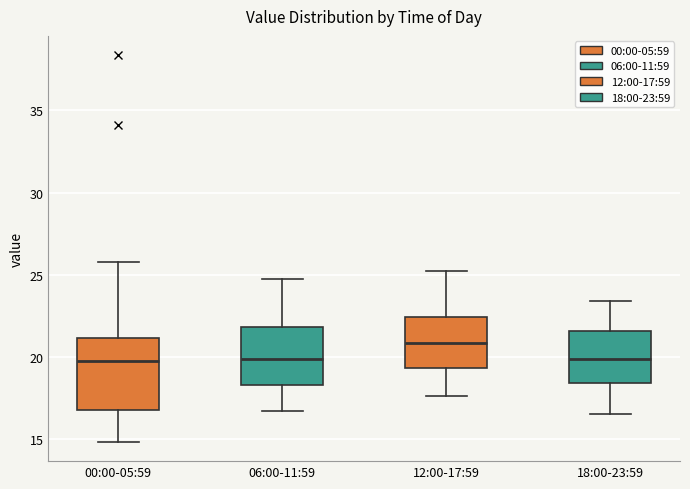

Reading left to right, read every box against the y-axis: the position of its median line, the range the box covers, and the ends of its whiskers. The values are not printed on the chart, so give them approximately, as read against the axis.

00:00-05:59: median 19.5, box 16.5 to 21.0, whiskers 15.0 to 26.0
06:00-11:59: median 20.0, box 18.5 to 22.0, whiskers 16.5 to 24.5
12:00-17:59: median 21.0, box 19.5 to 22.5, whiskers 17.5 to 25.0
18:00-23:59: median 20.0, box 18.5 to 21.5, whiskers 16.5 to 23.5